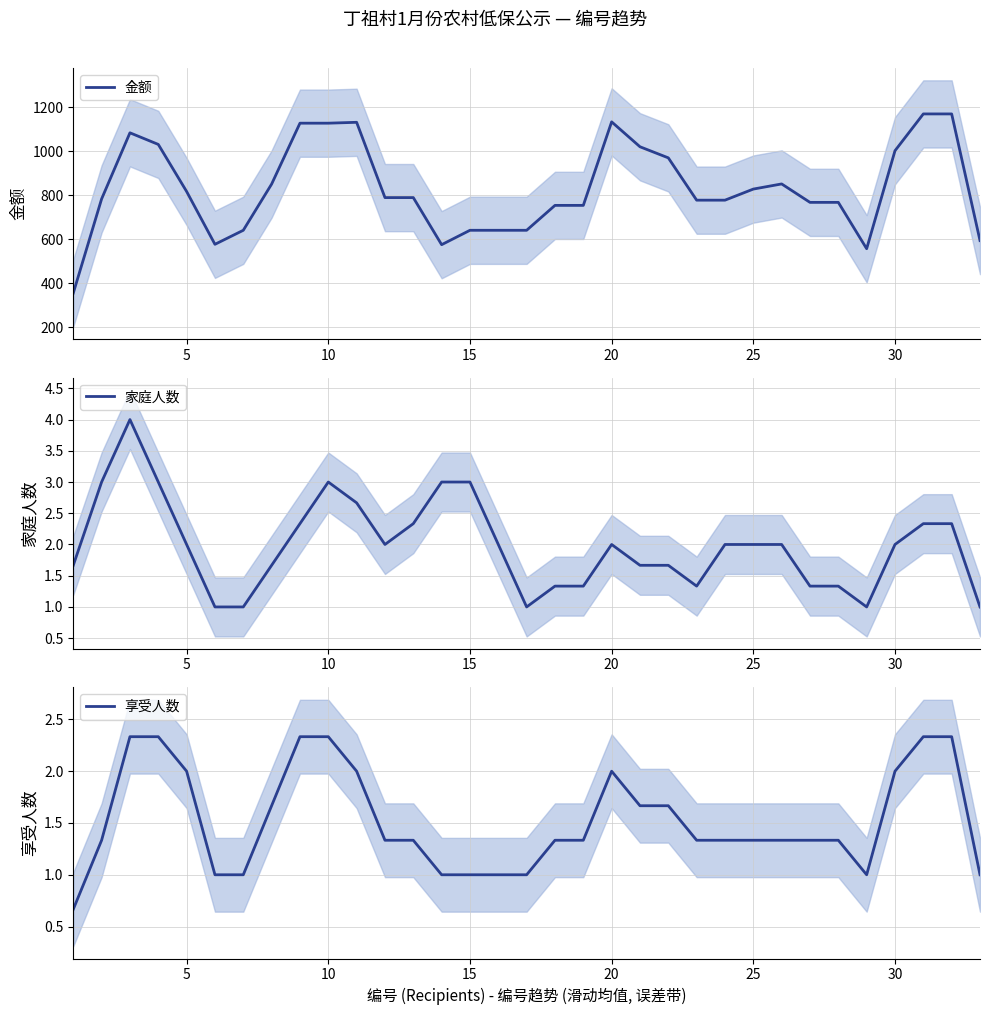

What value does the 家庭人数 series have at 15?

3.0